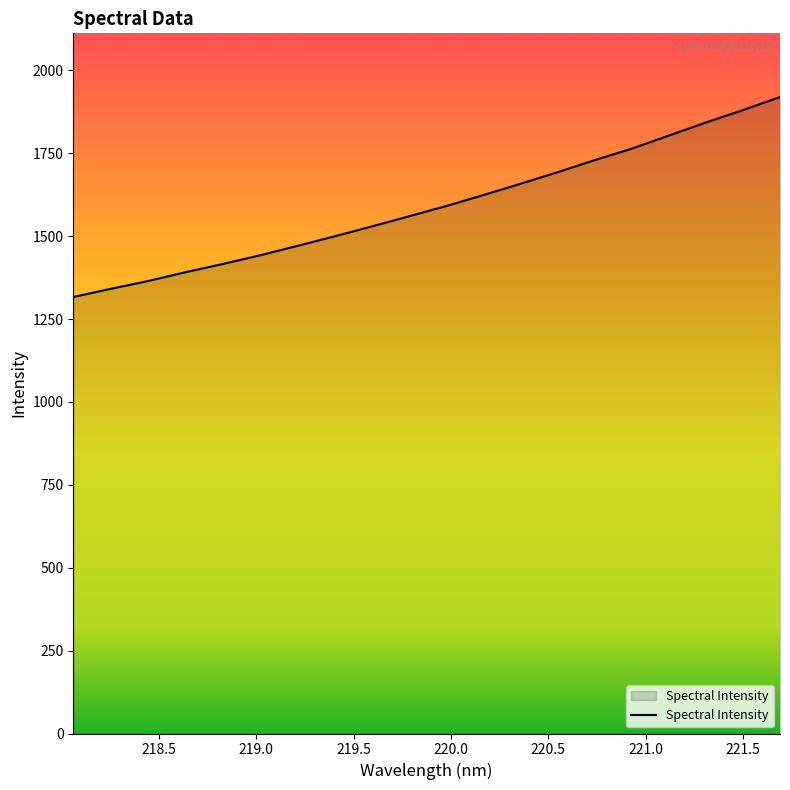

What is the difference between the maximum and minimum values?

603.2